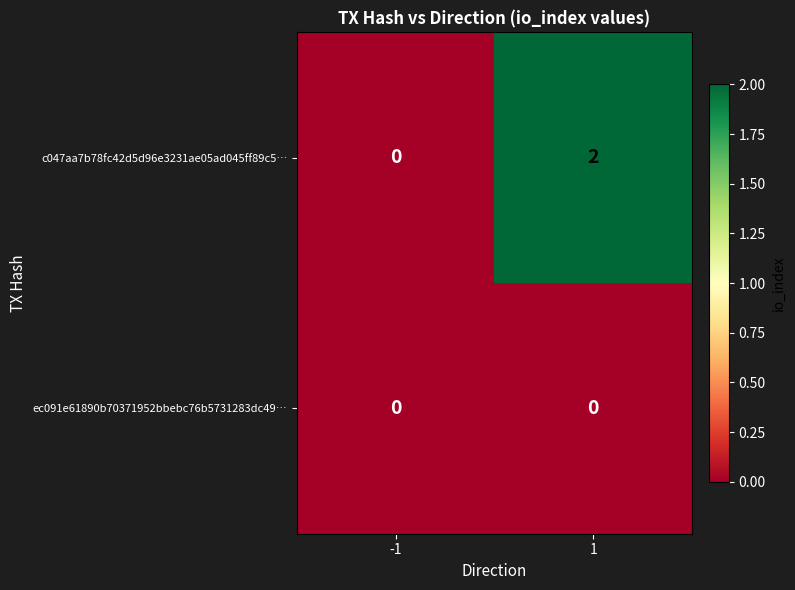

Which series has the largest range (max minus min)?

c047aa7b78fc42d5d96e3231ae05ad045ff89c5…